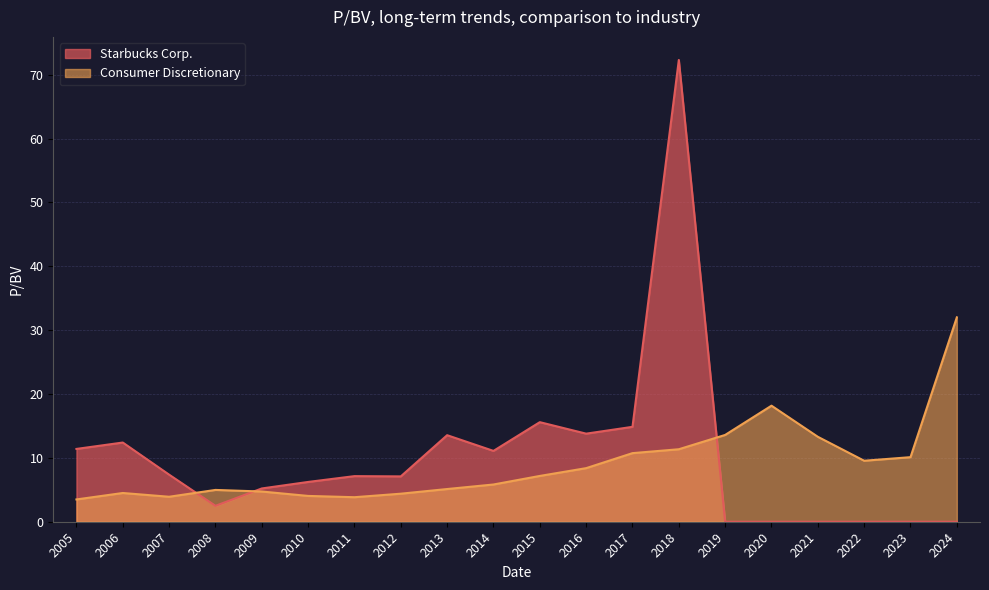

List the series in order of their peak value, highest first.

Starbucks Corp., Consumer Discretionary